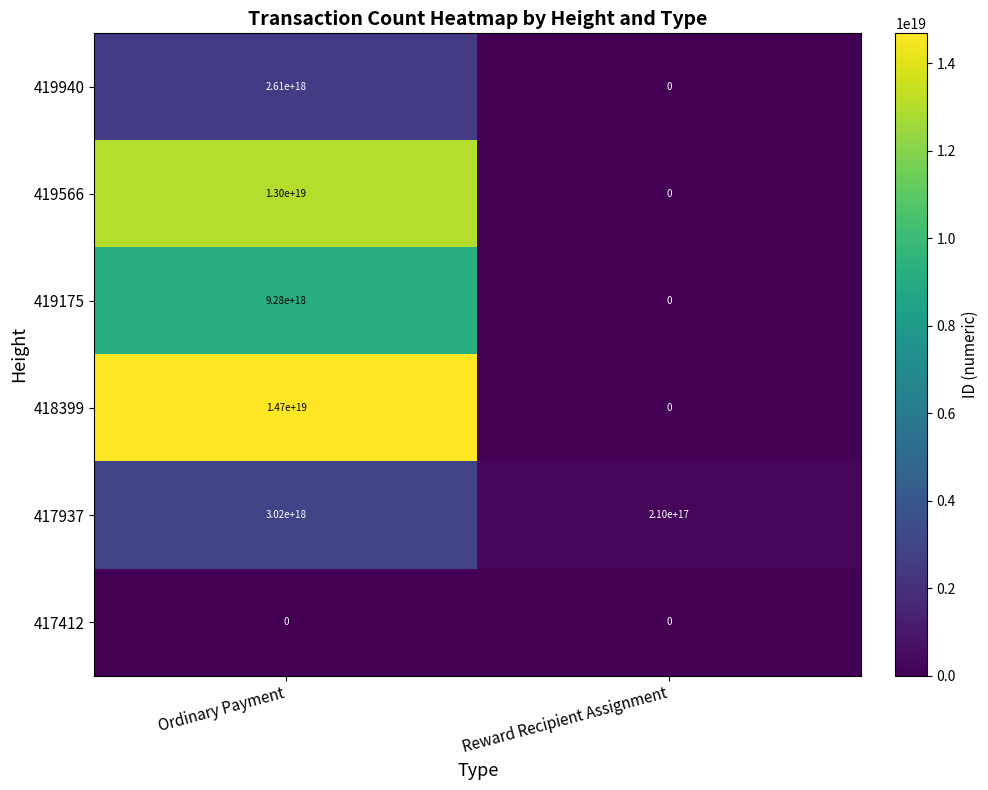

The 418399 series shows 0 at Reward Recipient Assignment. True or false?

True